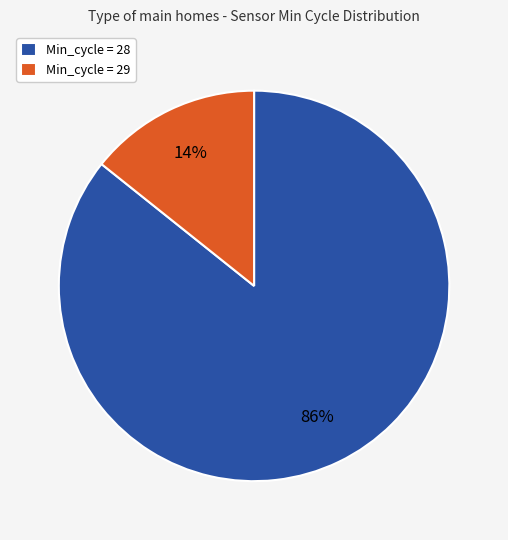

To the nearest percent, what is the average slice percentage?

50%